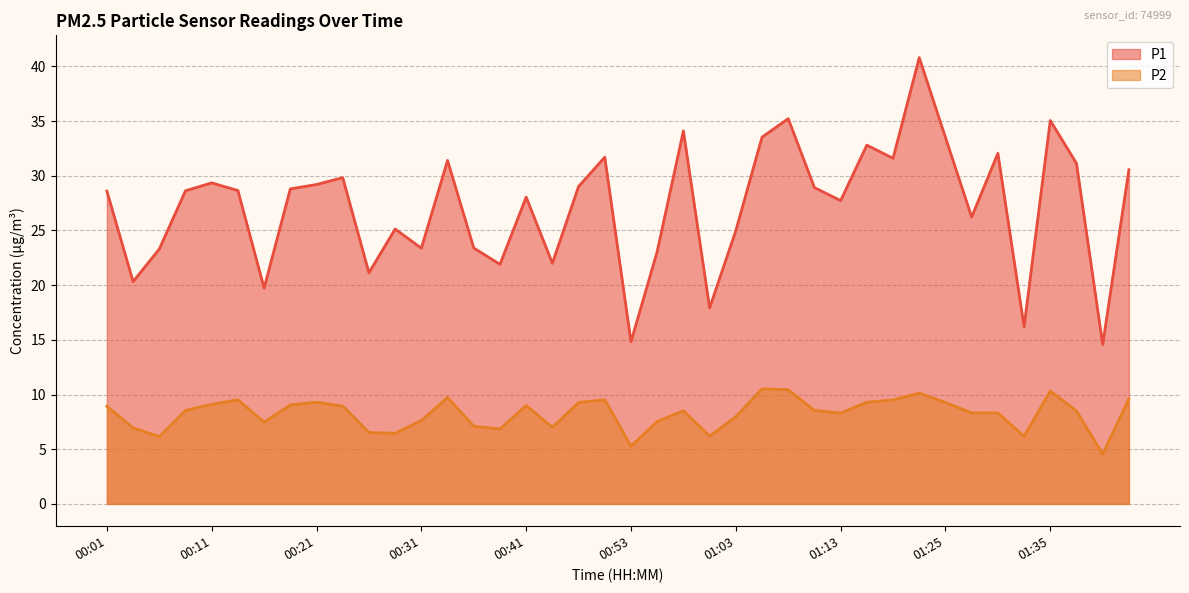

What are all the series names shown in the legend?

P1, P2